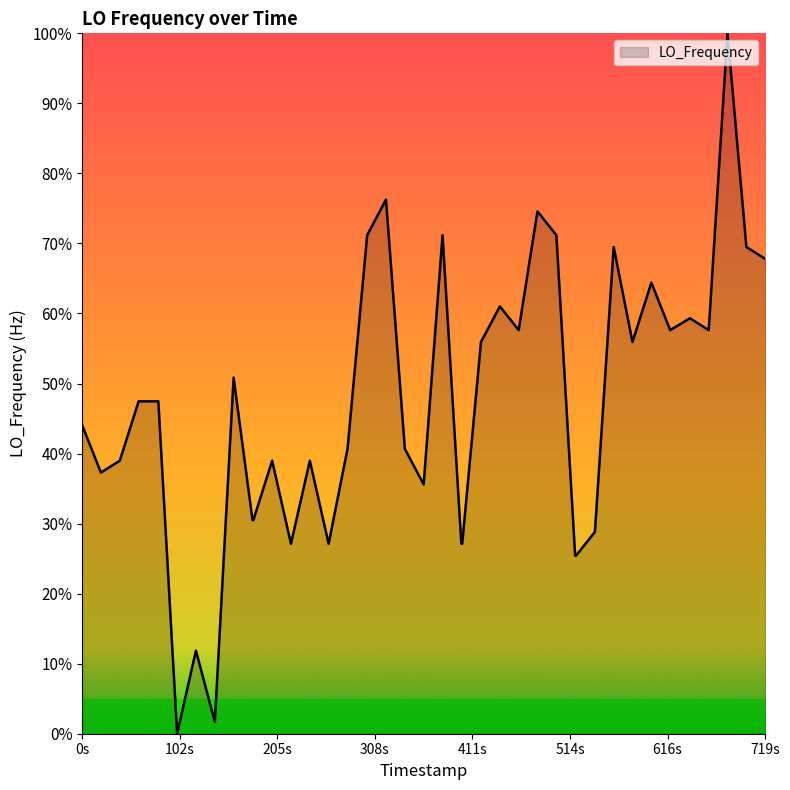

What is the maximum value shown in the chart?

100.0